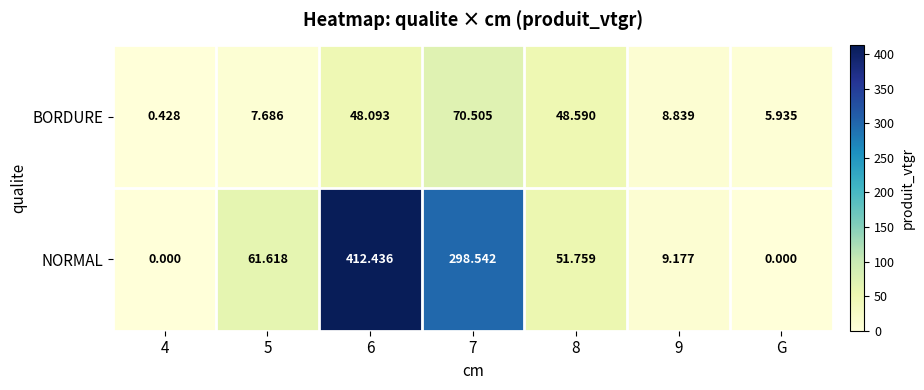

Which series has the largest total across all categories?

NORMAL